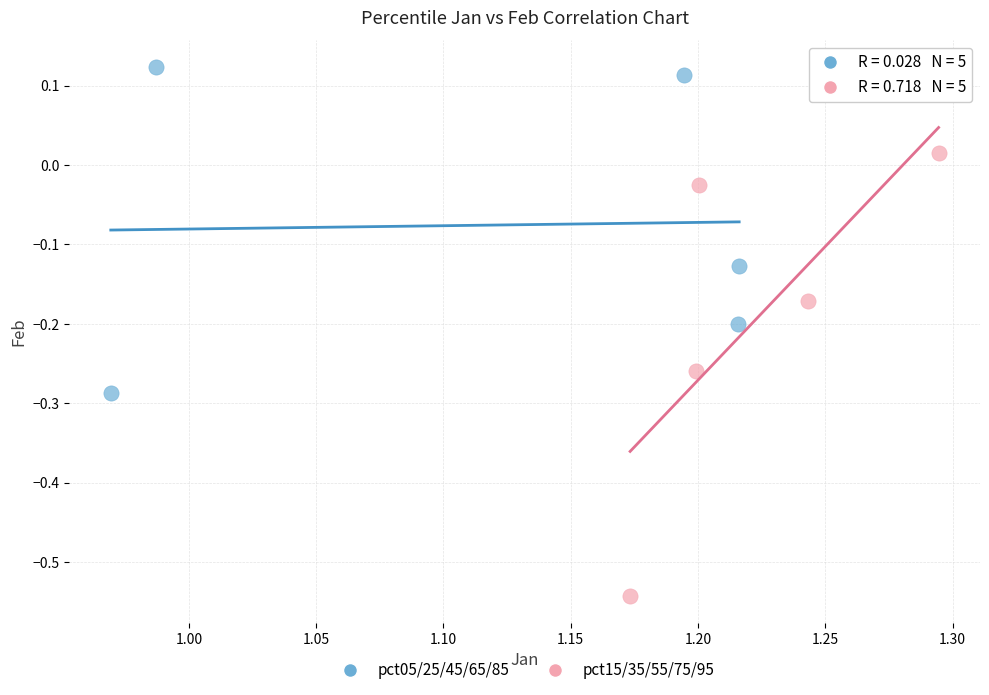

Which series contains the lowest Y value?

pct15/35/55/75/95